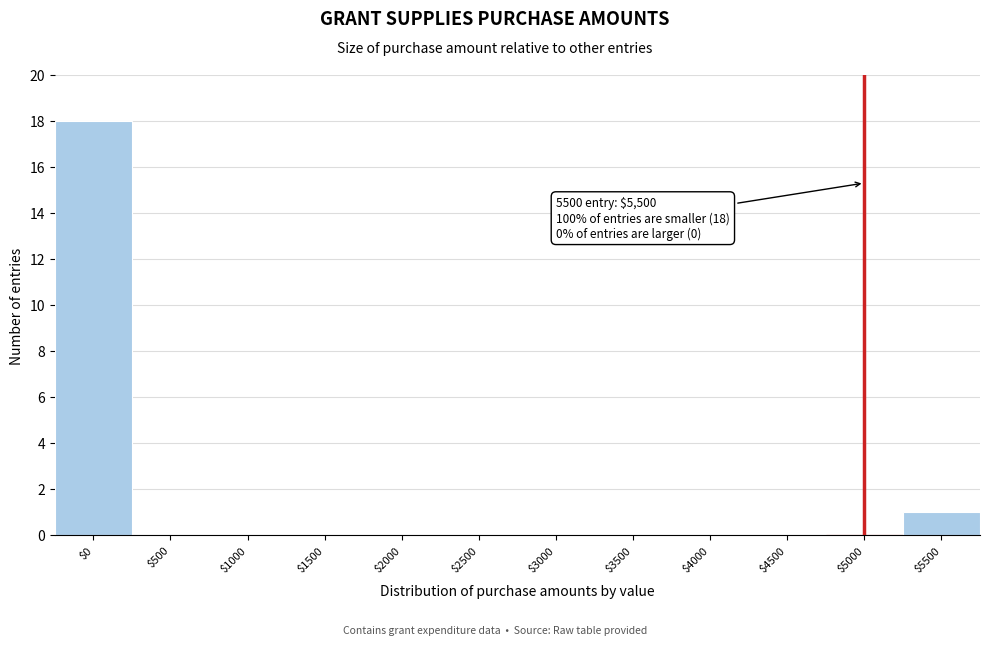

Which label corresponds to the largest value in the chart?

$0